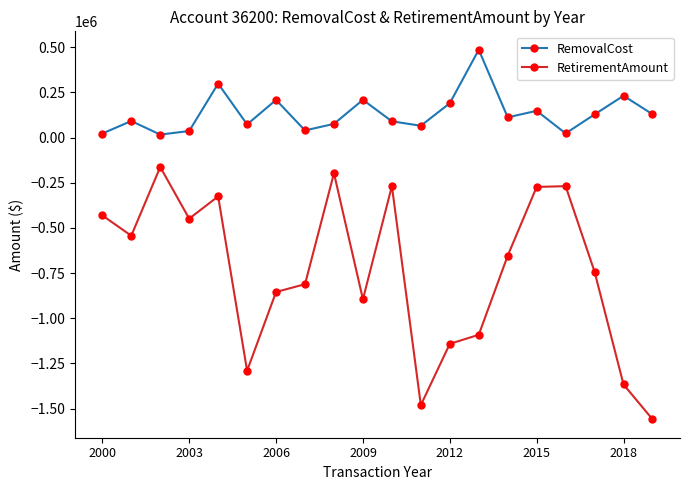

Does the chart display data point markers on the line(s)?

Yes